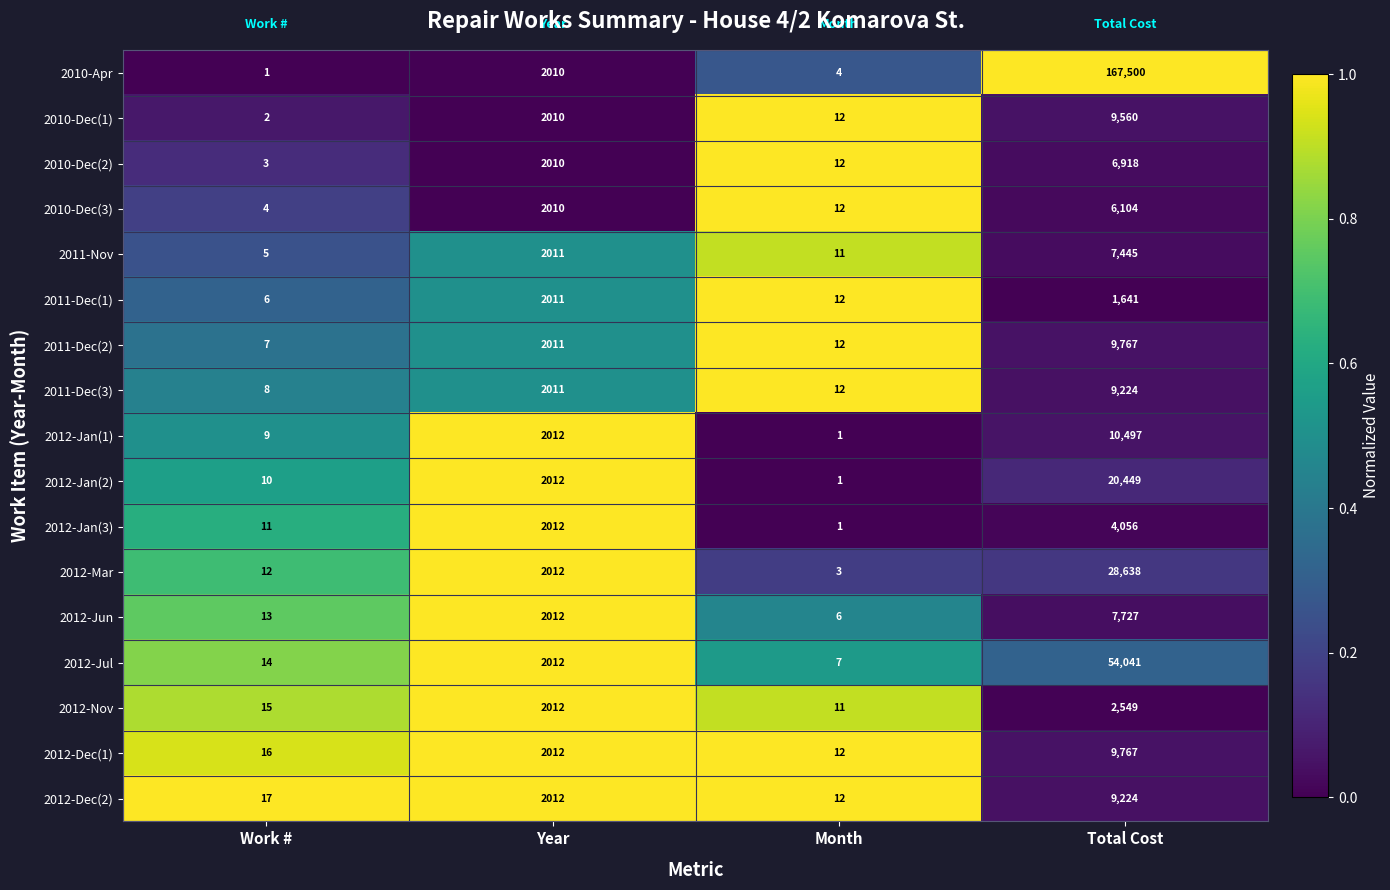

How many data points does each series have?

4